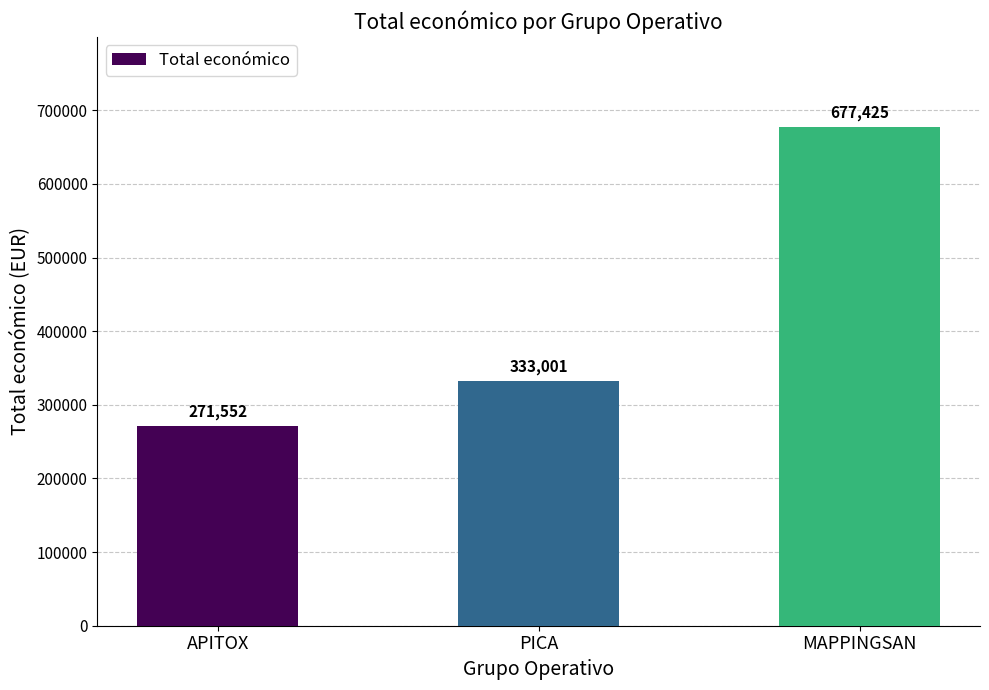

Which has a higher value, MAPPINGSAN or PICA?

MAPPINGSAN